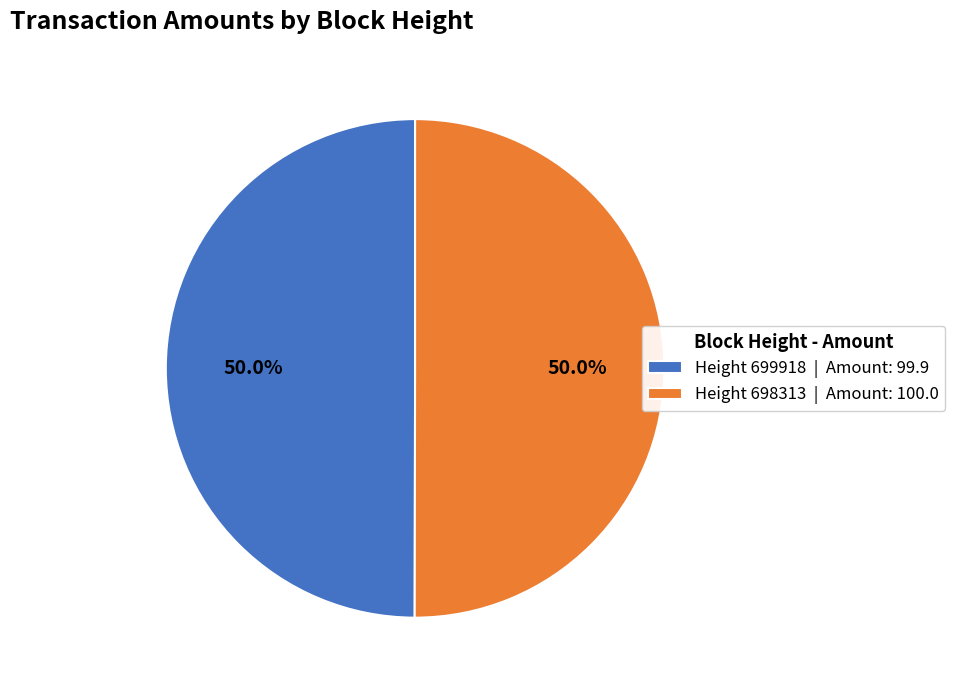

What is the total percentage of Height 699918 | Amount: 99.9 and Height 698313 | Amount: 100.0?

100.0%